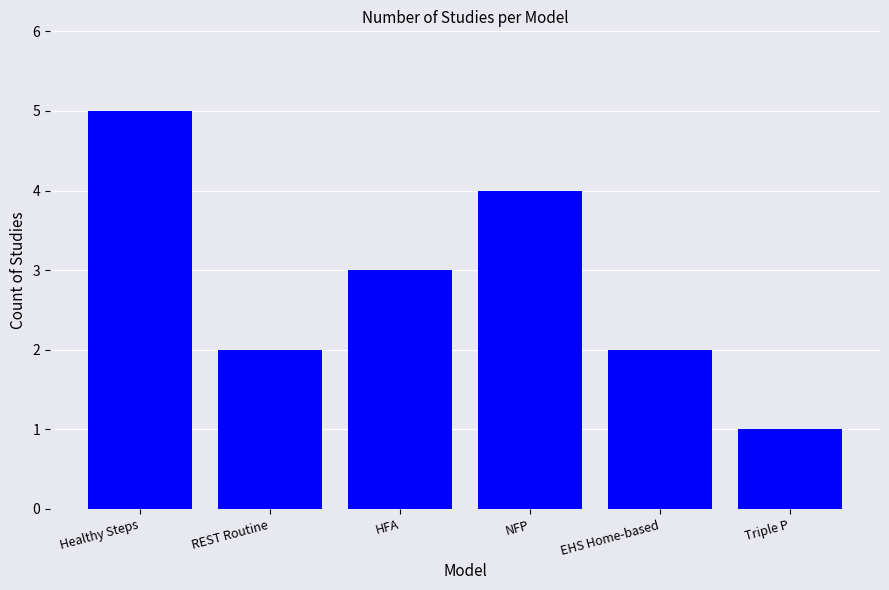

What is the difference between the maximum and minimum values?

4